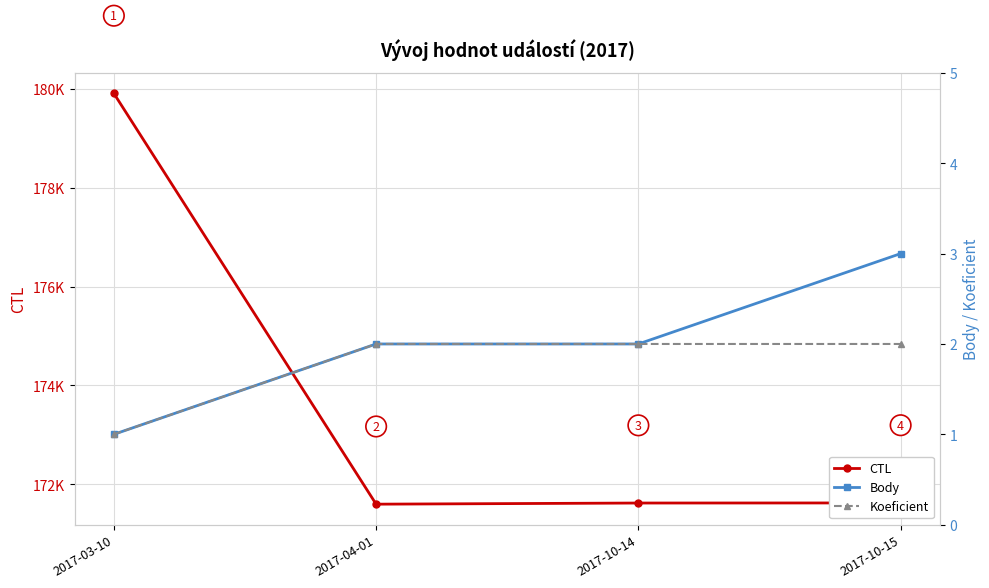

Does the chart display data point markers on the line(s)?

Yes